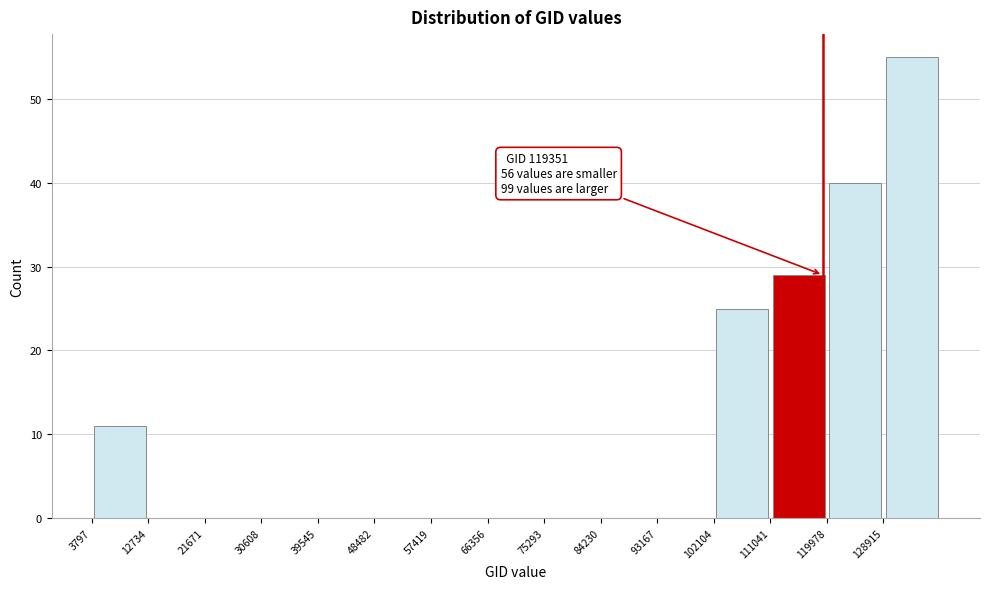

Which range on the x-axis has the tallest bar?

129000 to 138000